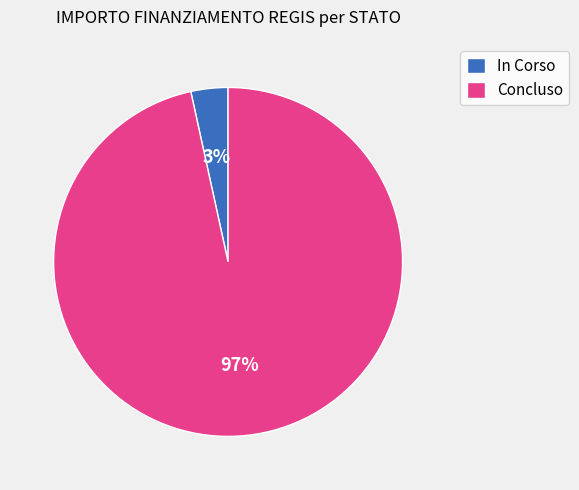

Does any single category account for the majority?

Yes